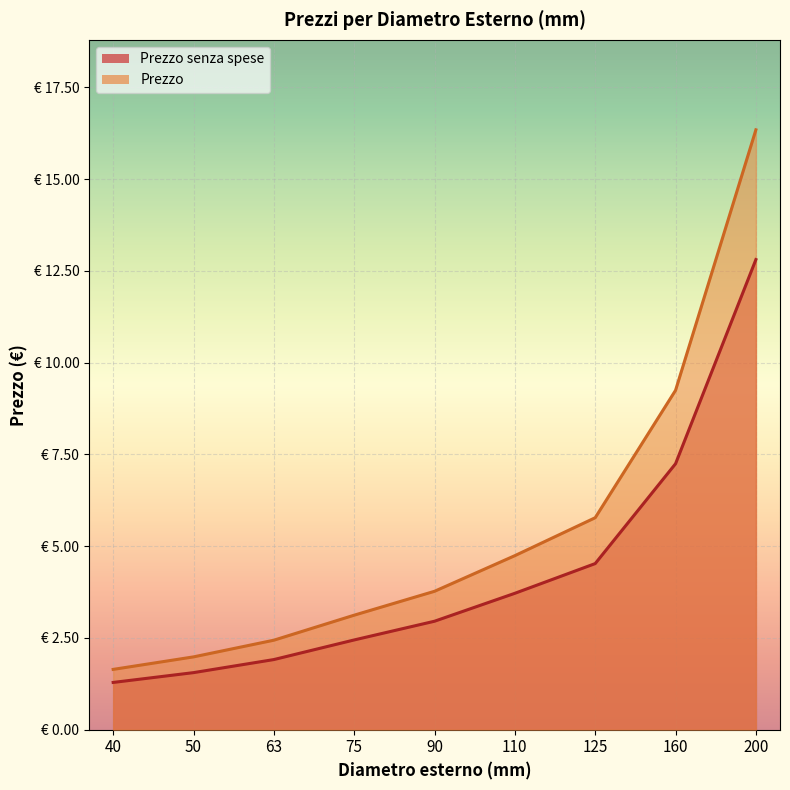

What is the difference between the second highest and minimum values in the Prezzo series?

7.6